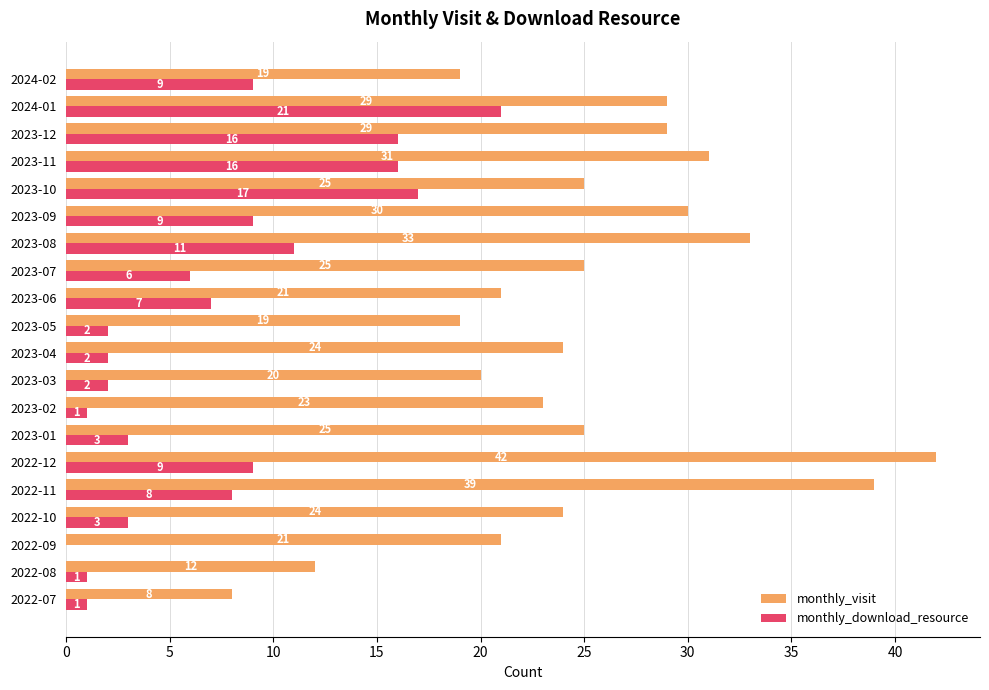

How many values in monthly_download_resource are above zero?

19